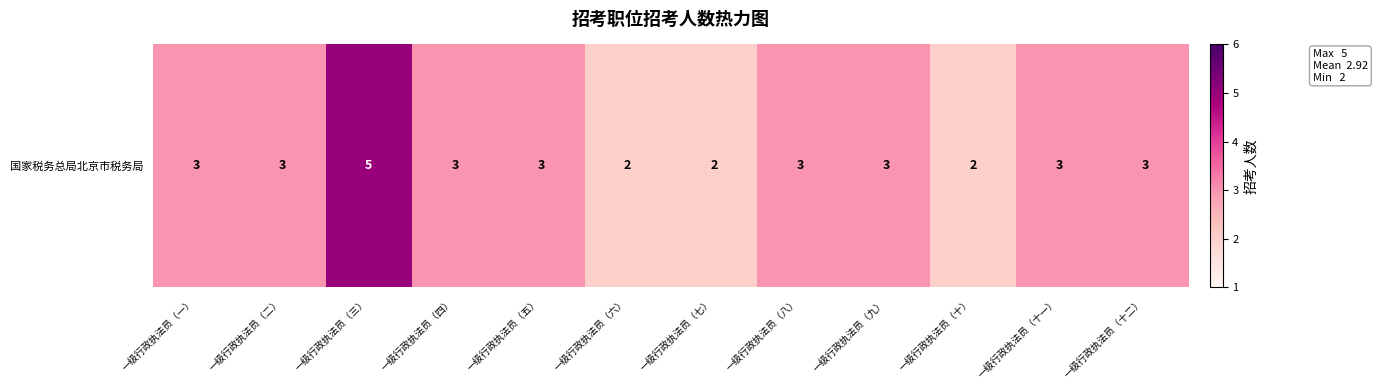

What is the average value?

3